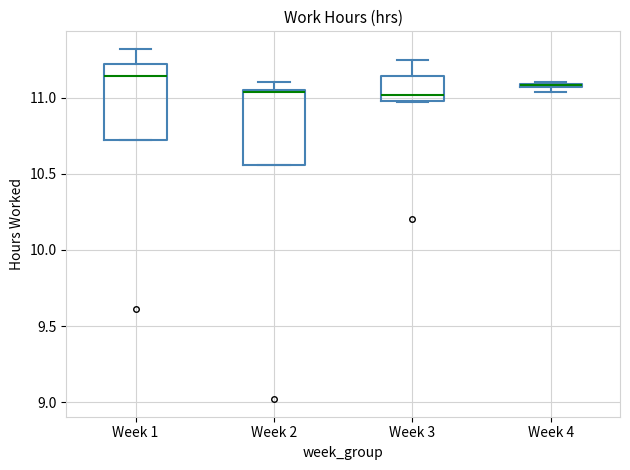

Where is the upper edge of the box for Week 4 on the y-axis? The values are not printed on the chart, so give them approximately, as read against the axis.

11.10